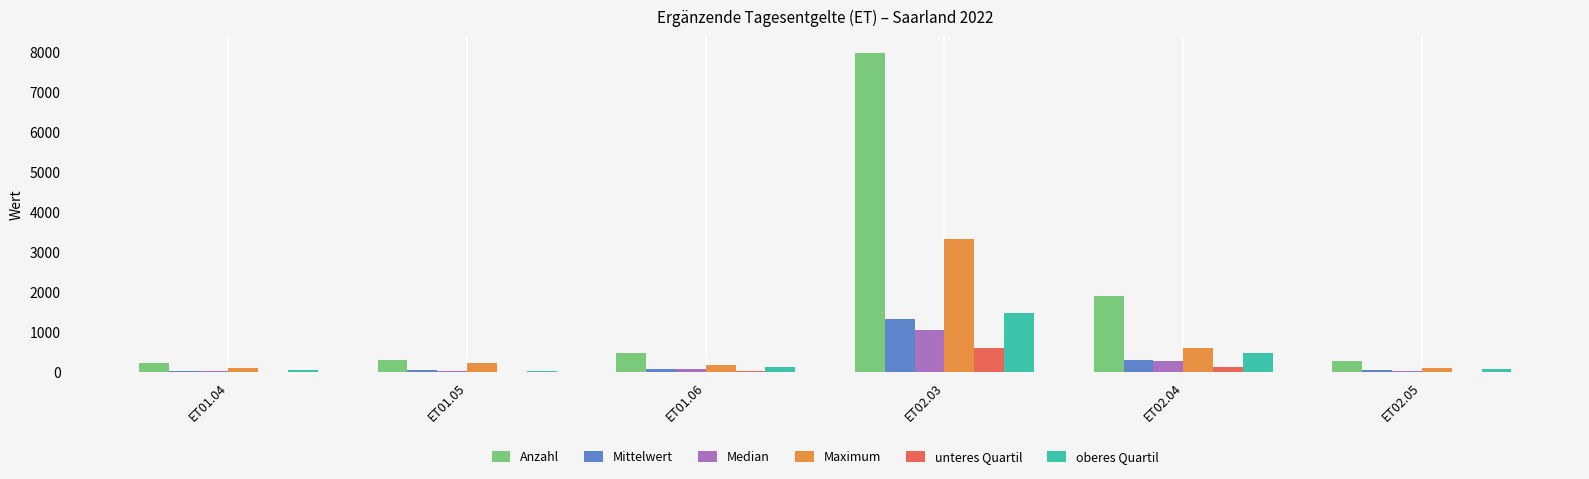

At which category is the sum across all series the highest?

ET02.03